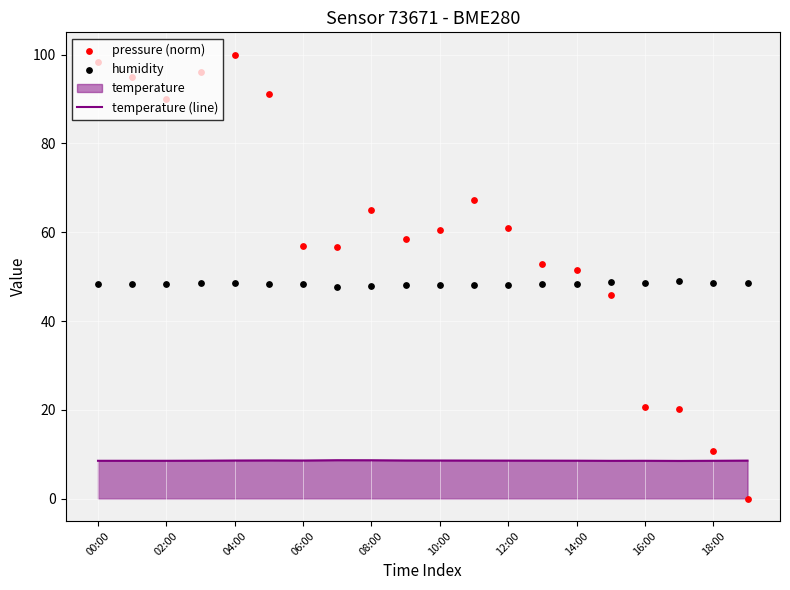

What is the highest value of the temperature (line) series?

8.7